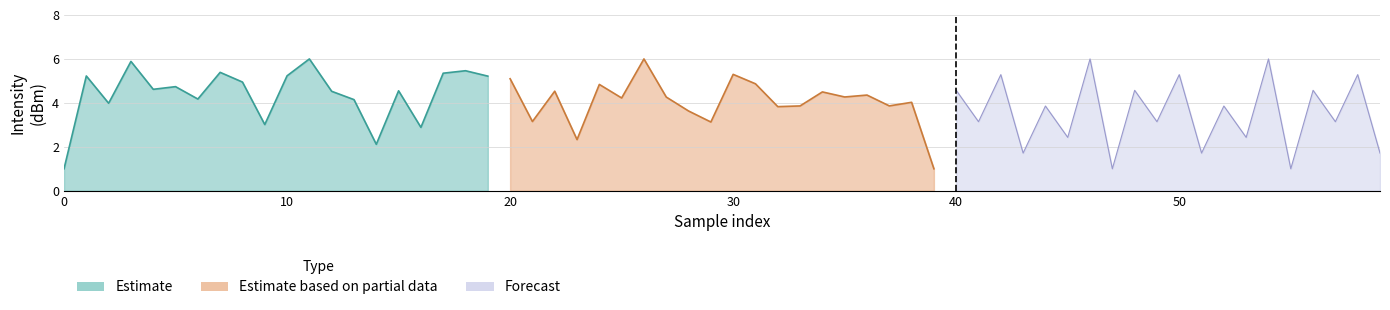

Reading left to right, transcribe all the data shown in this chart.

Estimate: 1.0	5.2	4.0	5.9	4.6	4.7	4.2	5.4	4.9	3.0	5.2	6.0	4.5	4.1	2.1	4.5	2.9	5.4	5.5	5.2
Estimate based on partial data: 5.1	3.2	4.5	2.3	4.8	4.2	6.0	4.3	3.6	3.1	5.3	4.9	3.8	3.9	4.5	4.3	4.4	3.9	4.0	1.0
Forecast: 4.6	3.1	5.3	1.7	3.9	2.4	6.0	1.0	4.6	3.1	5.3	1.7	3.9	2.4	6.0	1.0	4.6	3.1	5.3	1.7